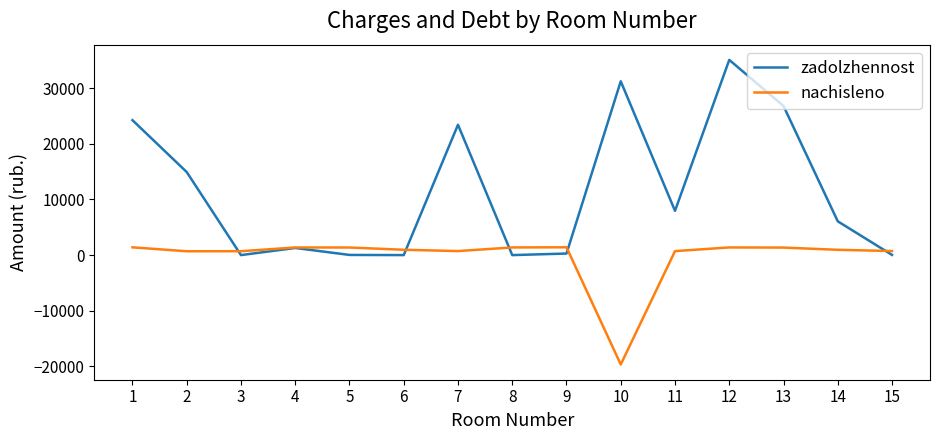

Where is the first local minimum for zadolzhennost?

3